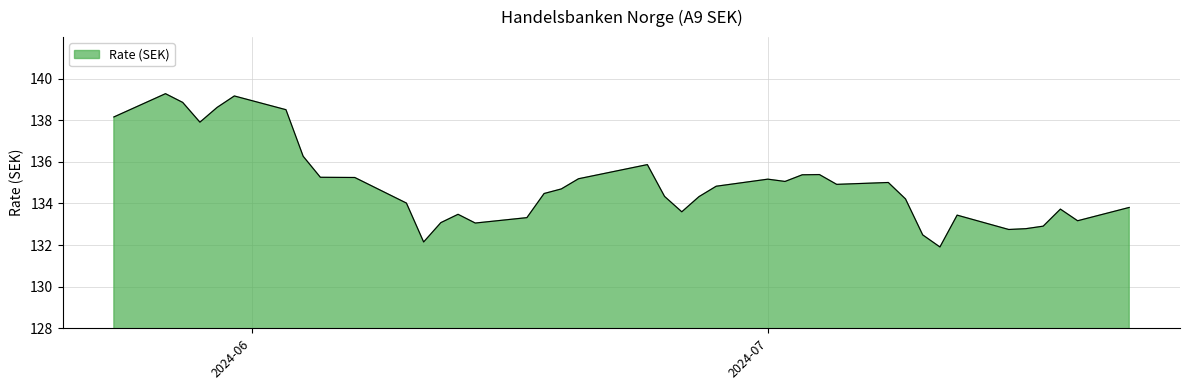

What is the difference between the maximum and minimum values?

7.4